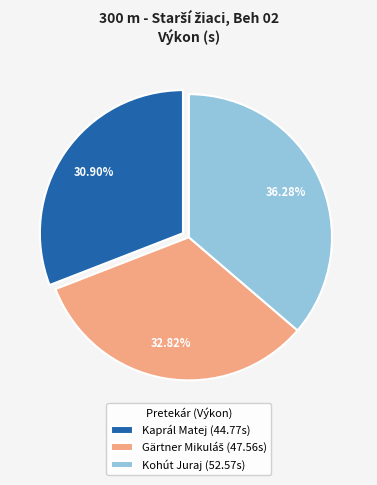

Do Kaprál Matej (44.77s) and Kohút Juraj (52.57s) together represent more than half of the pie?

Yes